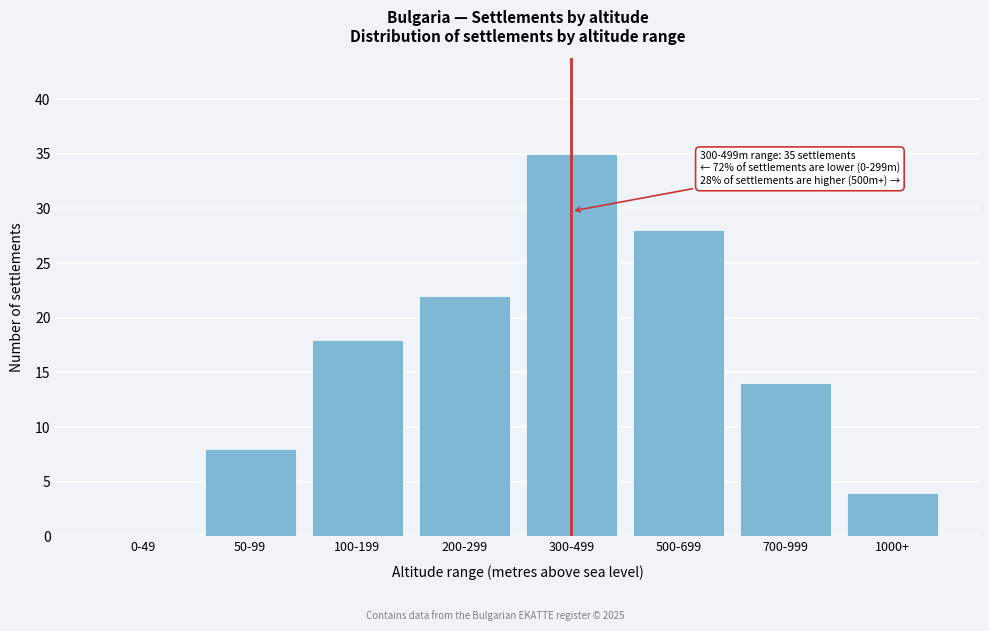

Which label corresponds to the largest value in the chart?

300-499